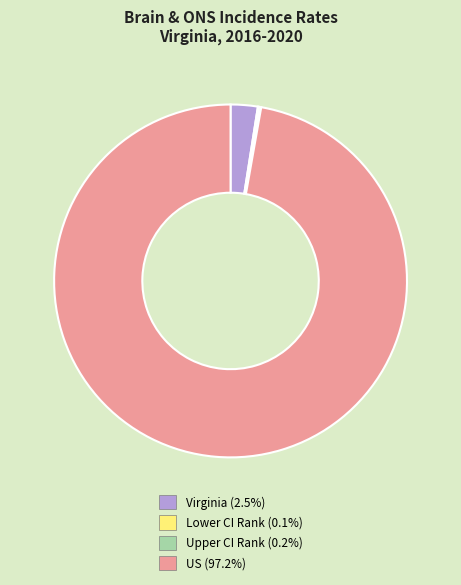

Is there a majority slice in this chart?

Yes